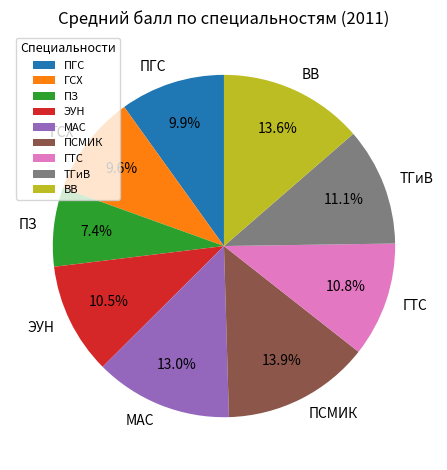

Which slice is the smallest?

ПЗ